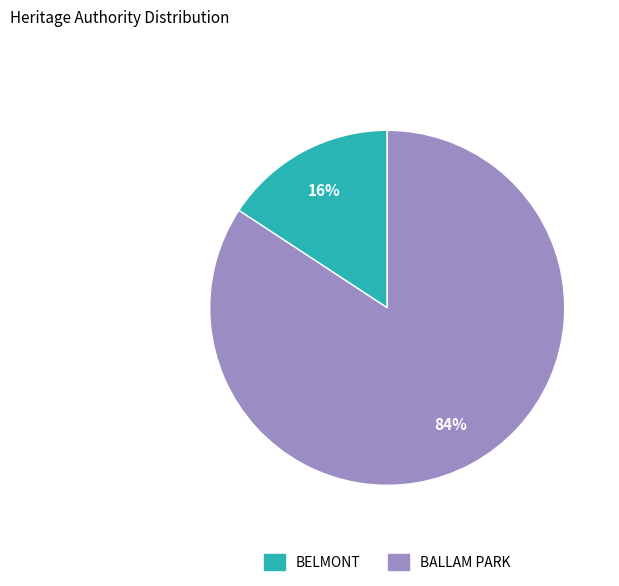

Approximately how many times larger is the value at BELMONT compared to BALLAM PARK?

0.2